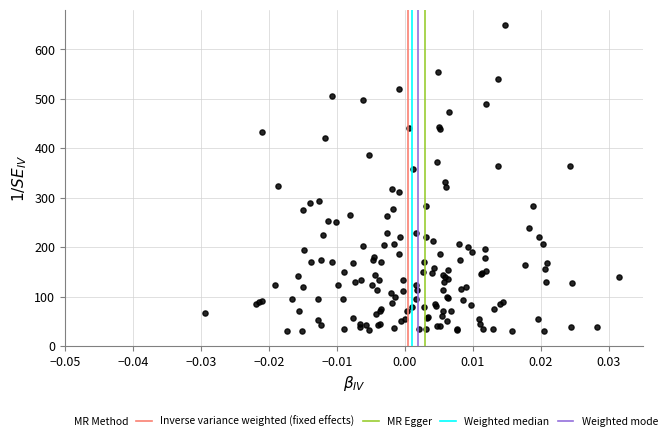

What Y value in the scatter plot is closest to 340?

332.6